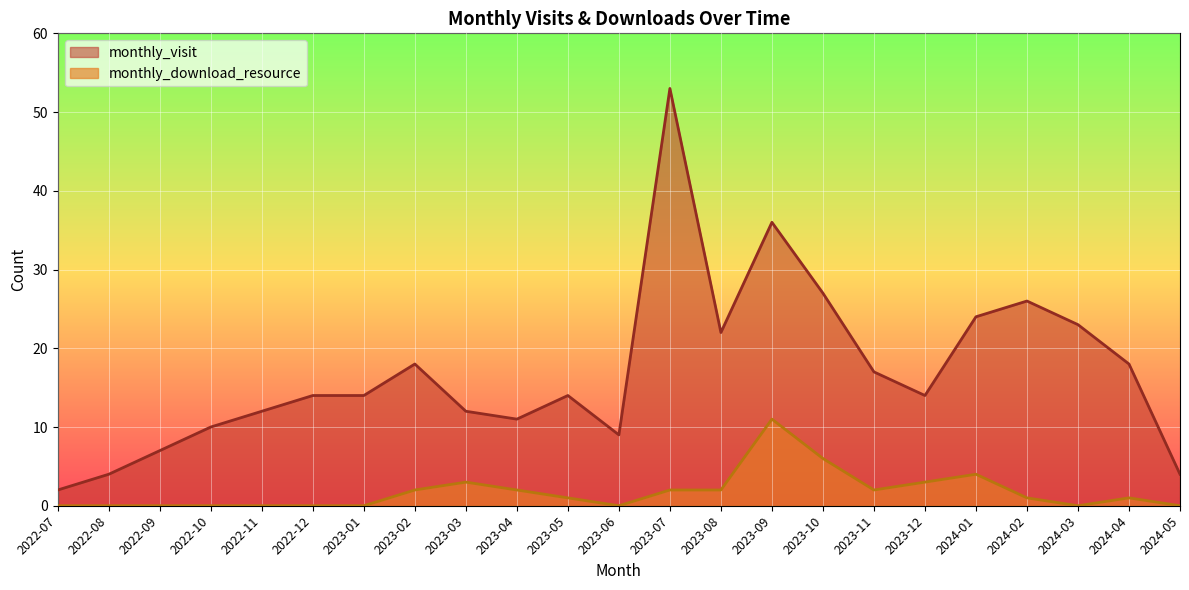

Reading left to right, list all the values displayed in this chart.

monthly_visit: 2022-07=2	2022-08=4	2022-09=7	2022-10=10	2022-11=12	2022-12=14	2023-01=14	2023-02=18	2023-03=12	2023-04=11	2023-05=14	2023-06=9	2023-07=53	2023-08=22	2023-09=36	2023-10=27	2023-11=17	2023-12=14	2024-01=24	2024-02=26	2024-03=23	2024-04=18	2024-05=4
monthly_download_resource: 2022-07=0	2022-08=0	2022-09=0	2022-10=0	2022-11=0	2022-12=0	2023-01=0	2023-02=2	2023-03=3	2023-04=2	2023-05=1	2023-06=0	2023-07=2	2023-08=2	2023-09=11	2023-10=6	2023-11=2	2023-12=3	2024-01=4	2024-02=1	2024-03=0	2024-04=1	2024-05=0